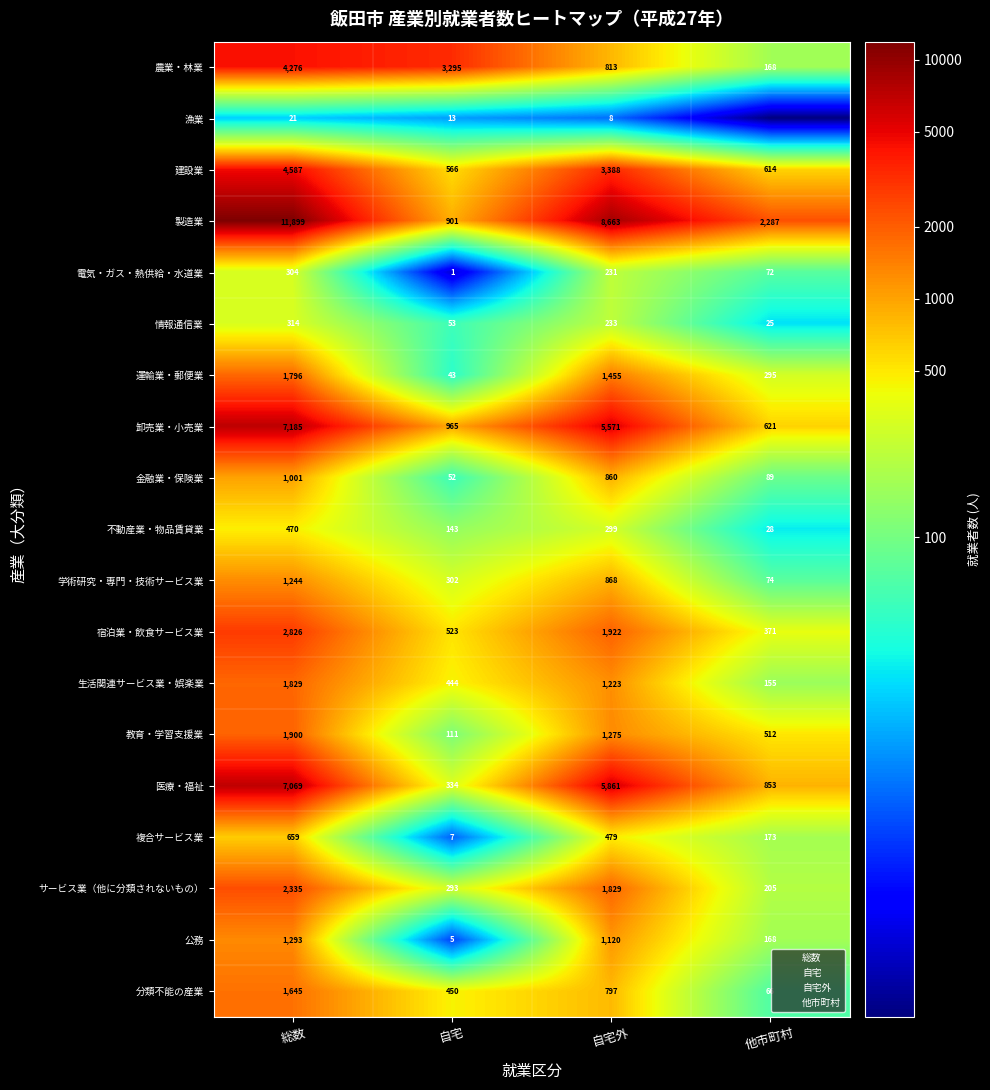

At how many categories does at least one series exceed 1?

4